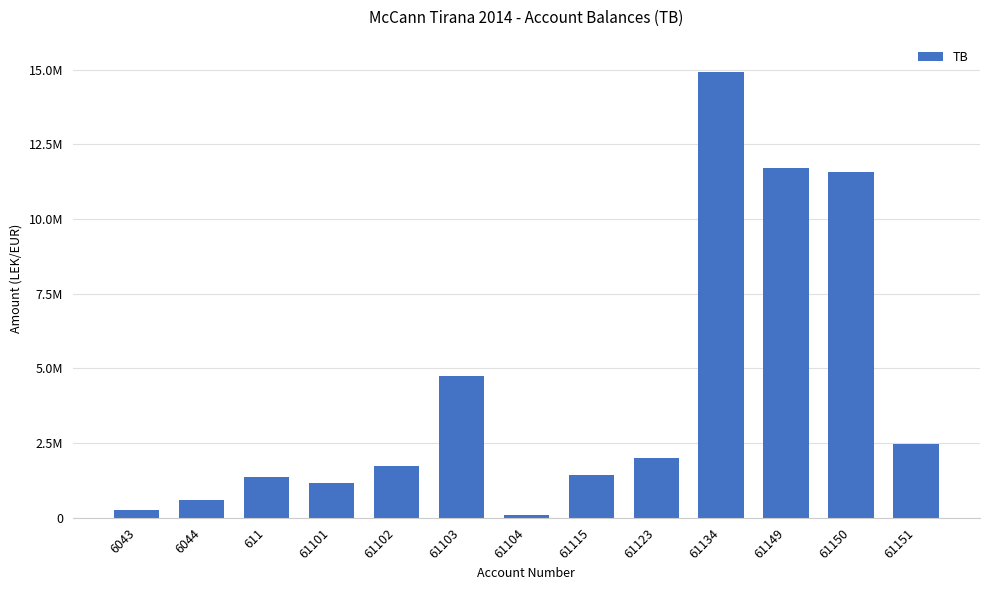

Which has a higher value, 6044 or 61151?

61151